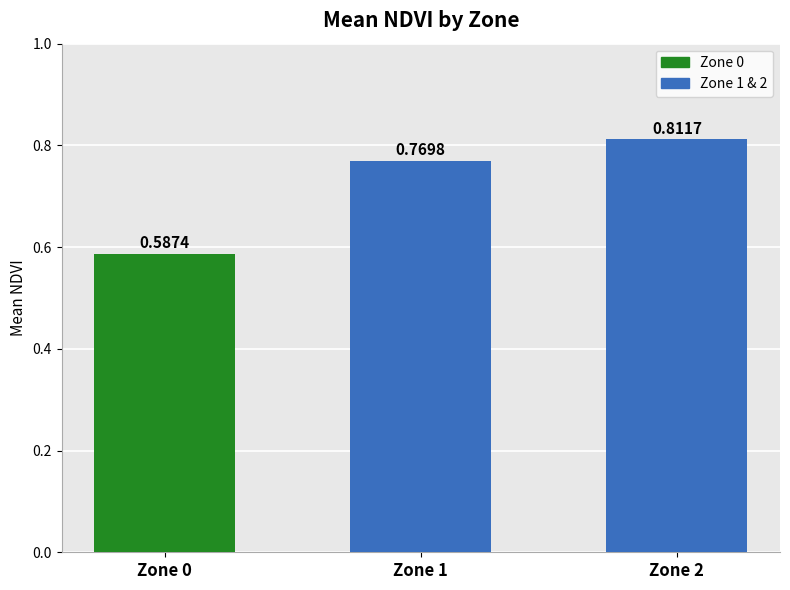

Between Zone 0 and Zone 2, which is larger?

Zone 2